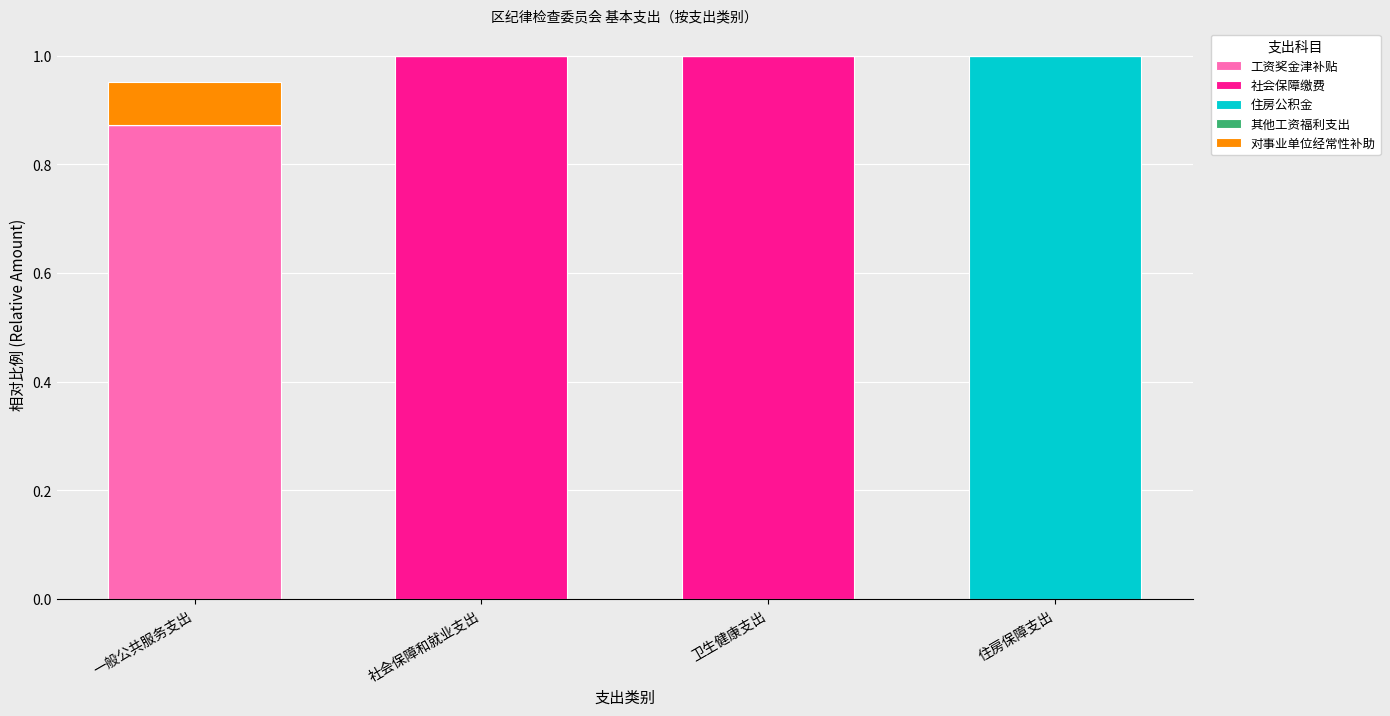

What is the total value across all series at 卫生健康支出?

1.0